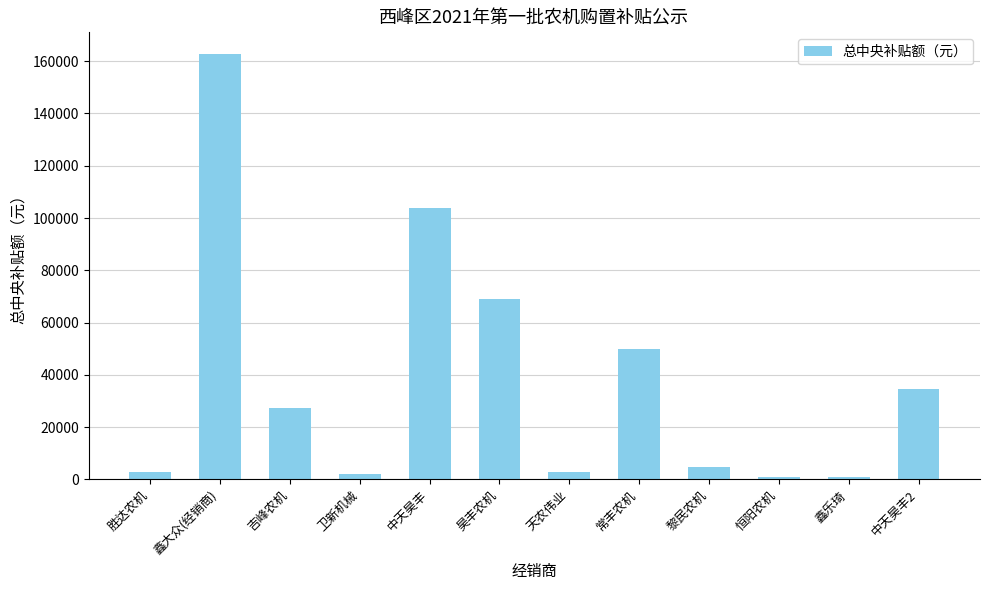

The value at 鑫大众(经销商) is 284932. True or false?

False